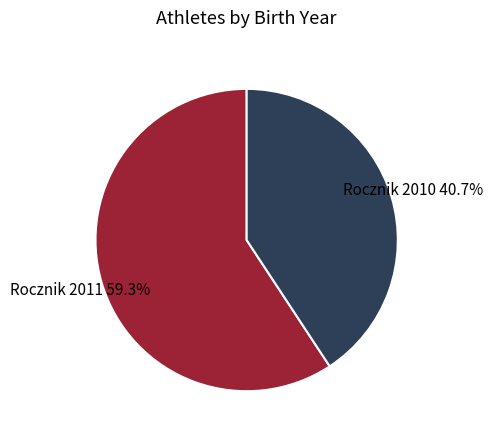

Is there any slice that represents more than half of the pie?

Yes